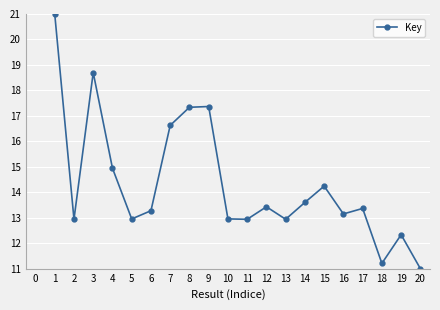

What is the value of the 20th point from the left?

11.0